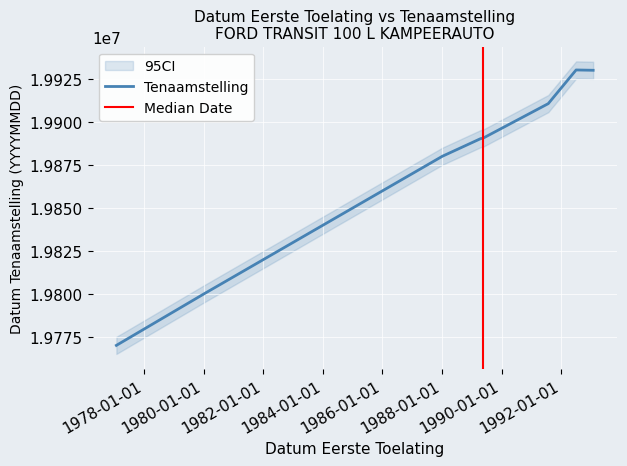

What is the maximum value for Tenaamstelling?

19930309